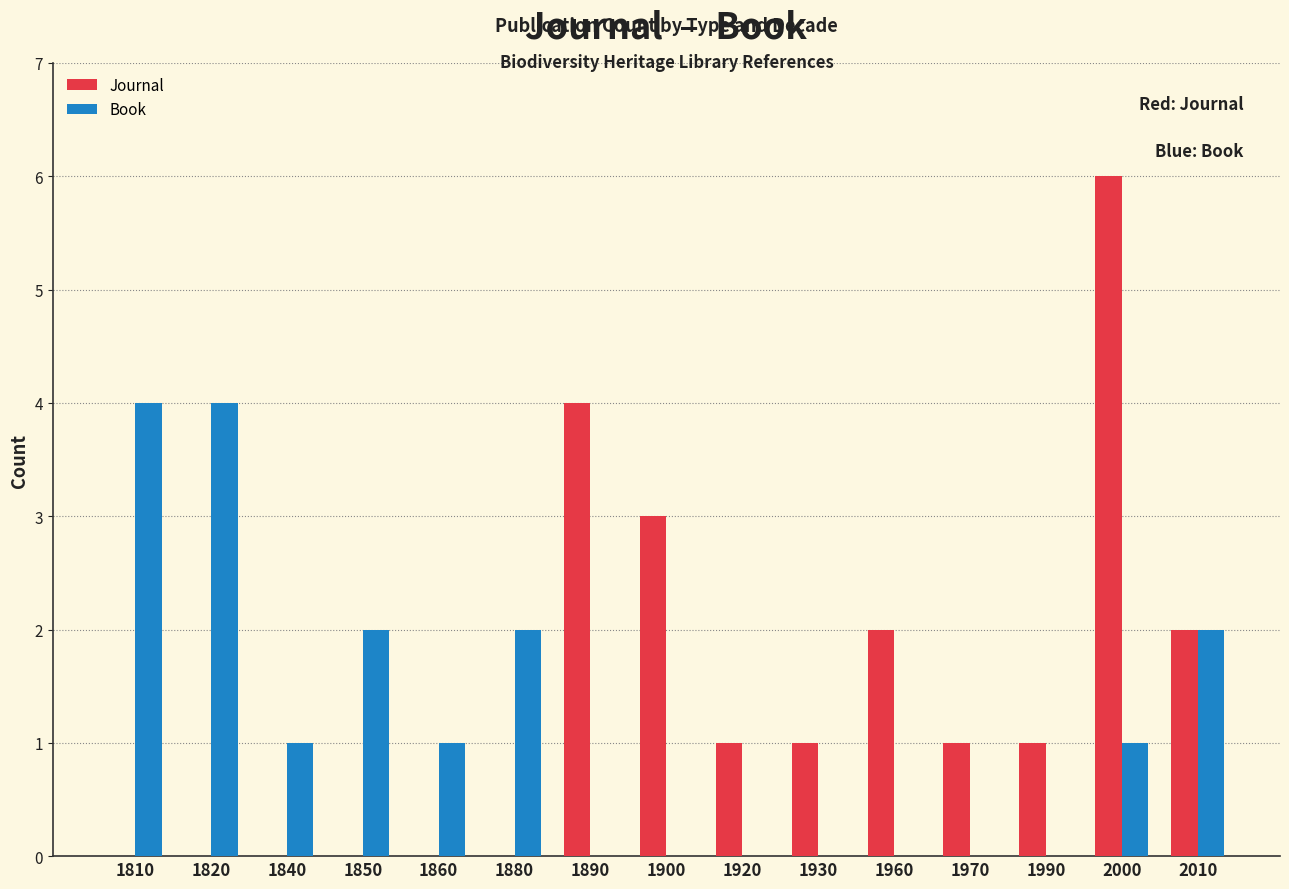

Is the value of Book at 1850 greater than the value of Journal at 1930?

Yes